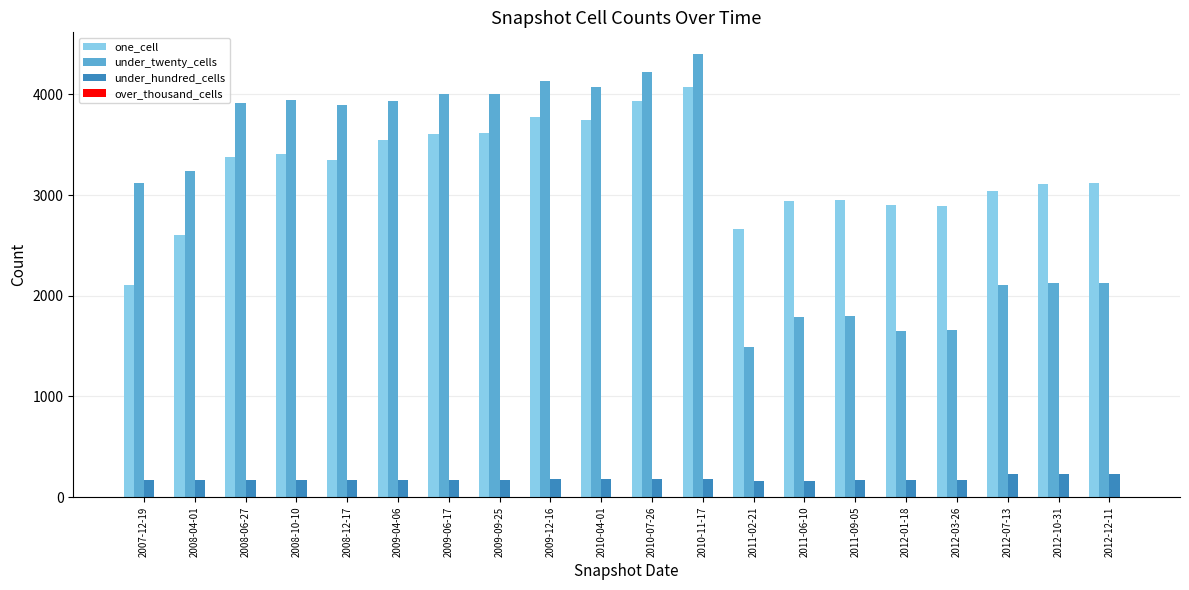

What is the sum of all under_hundred_cells values?

3598